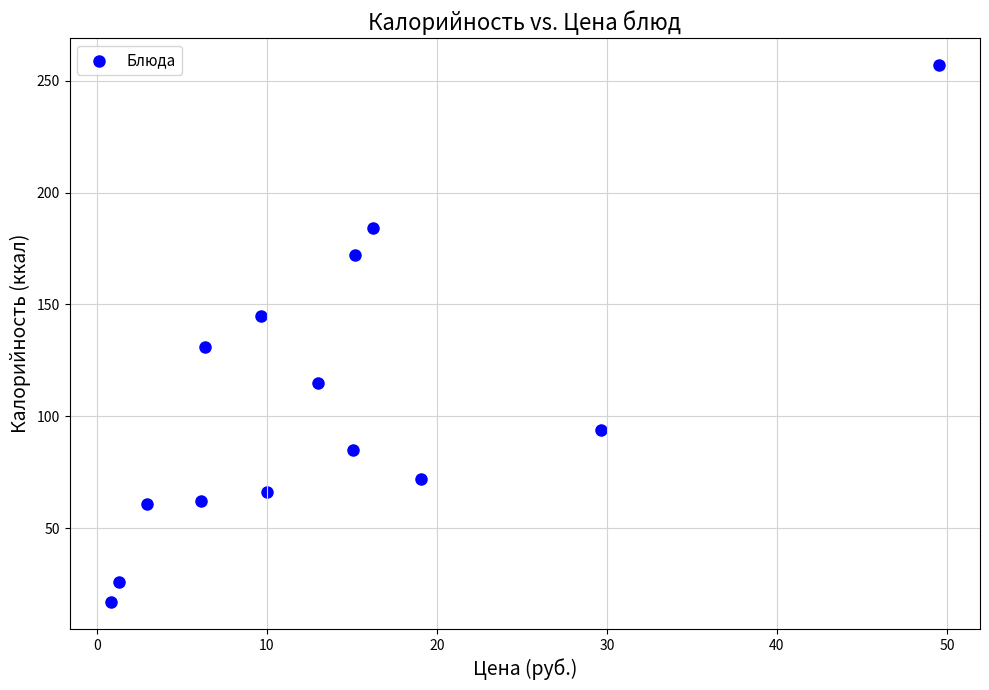

What is the range of Y values (max minus min)?

240